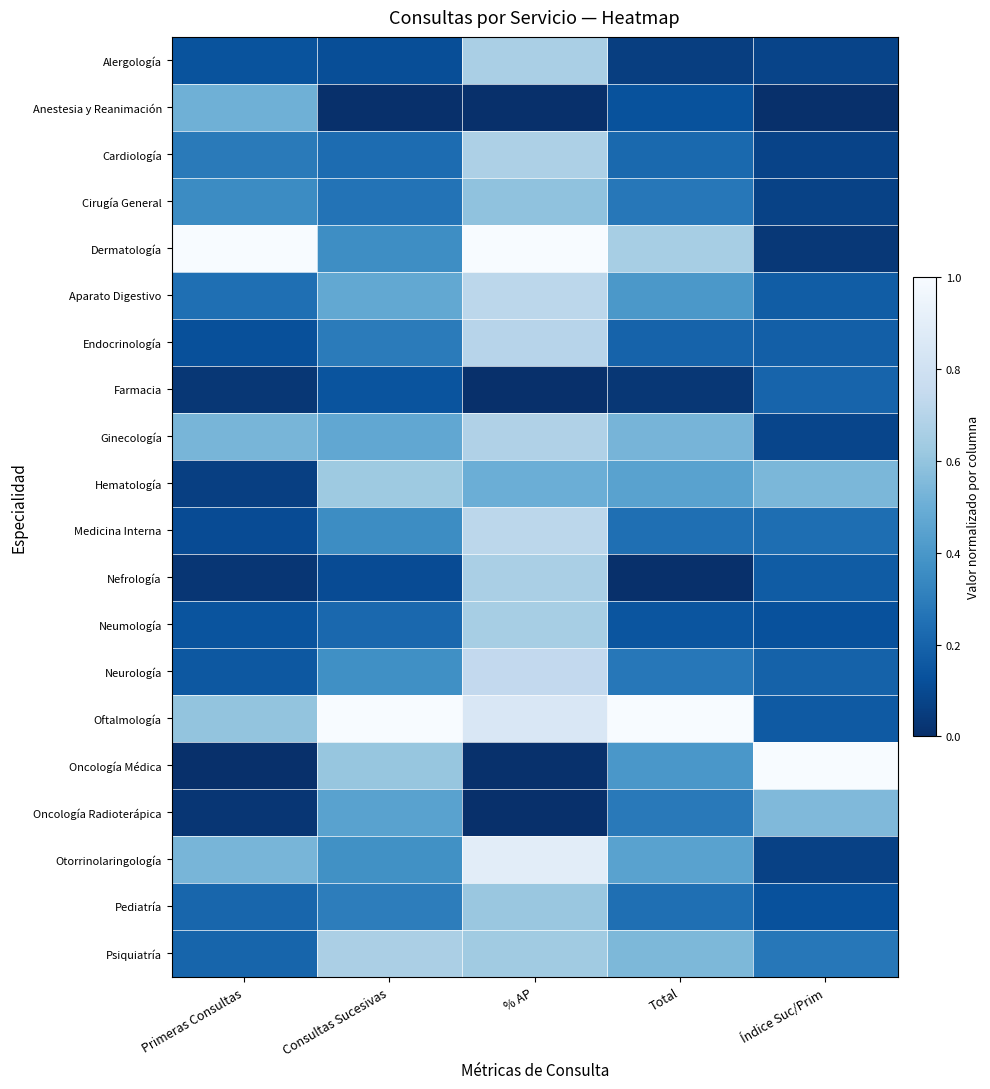

List the series in order of their peak value, highest first.

Dermatología, Oftalmología, Oncología Médica, Otorrinolaringología, Neurología, Aparato Digestivo, Medicina Interna, Endocrinología, Ginecología, Cardiología, Psiquiatría, Alergología, Nefrología, Neumología, Hematología, Pediatría, Cirugía General, Oncología Radioterápica, Anestesia y Reanimación, Farmacia